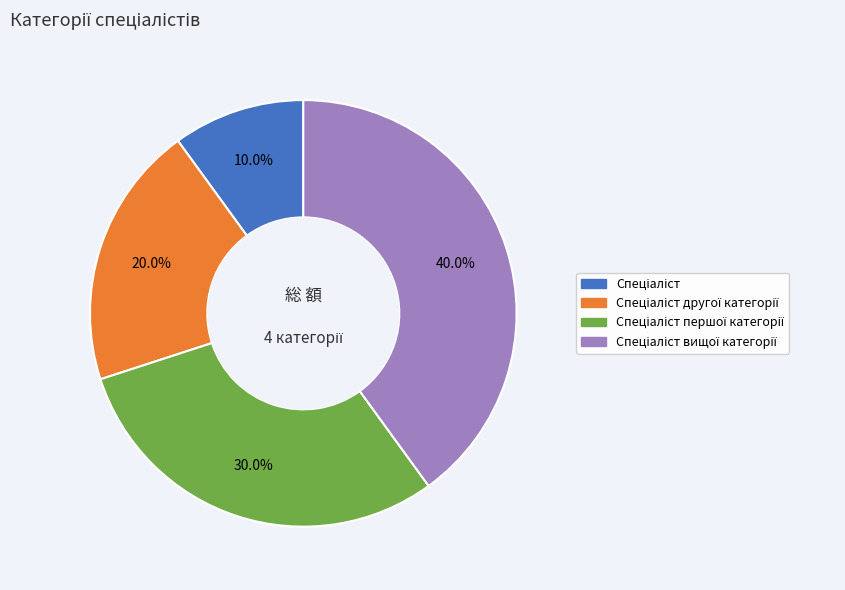

Is there a majority slice in this chart?

No